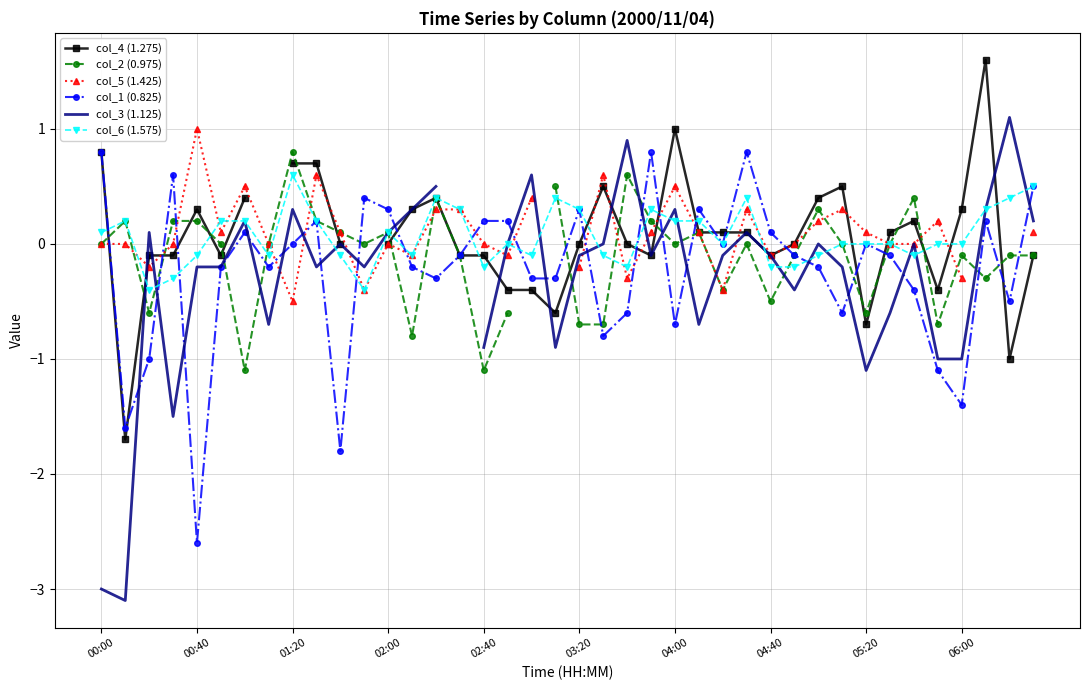

At which label is col_3 (1.125) closest to -1?

35